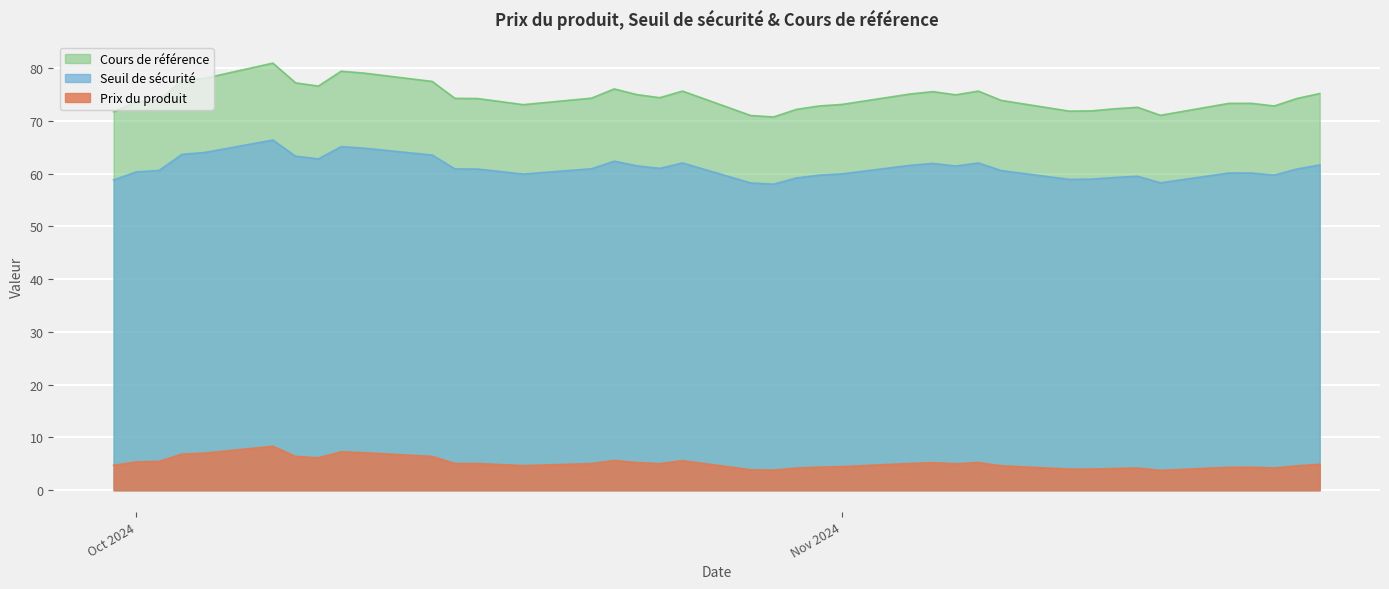

List the series in order of their overall mean, highest first.

Cours de référence, Seuil de sécurité, Prix du produit